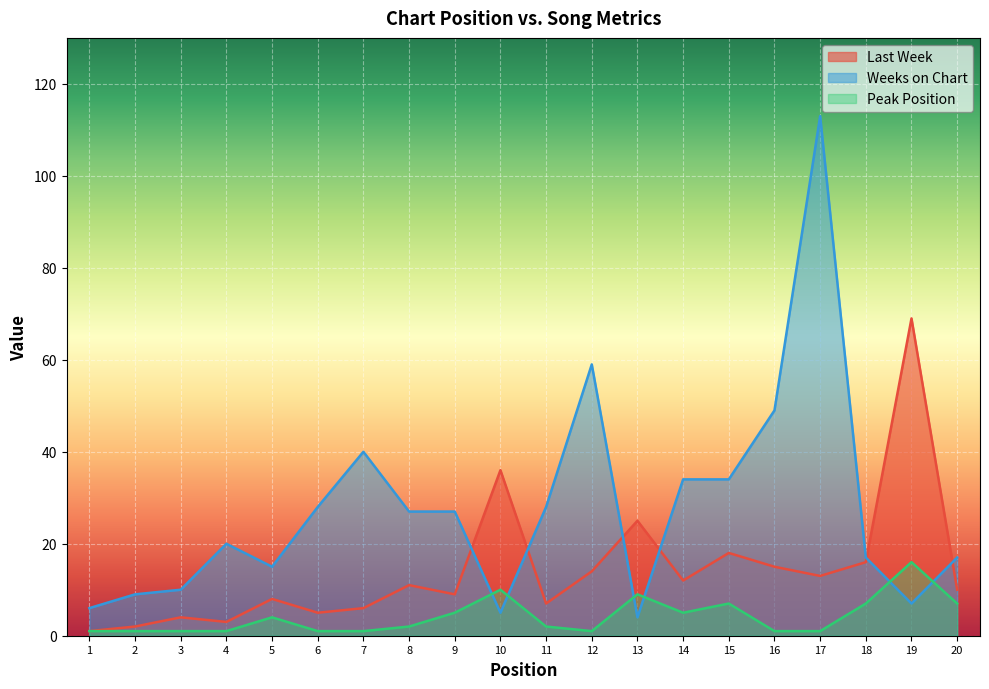

At how many categories does at least one series exceed 43?

4